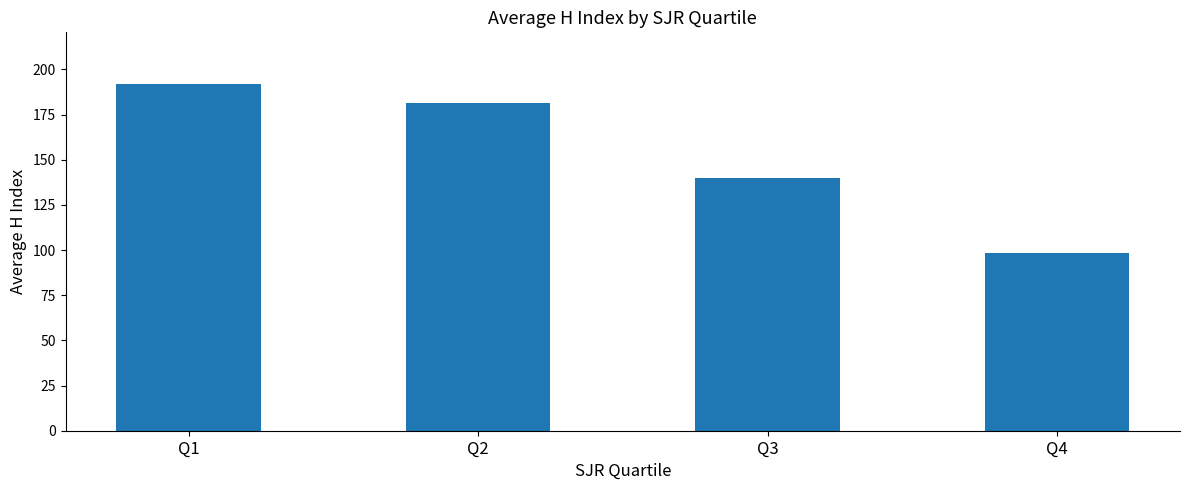

How many distinct data groups are displayed?

1